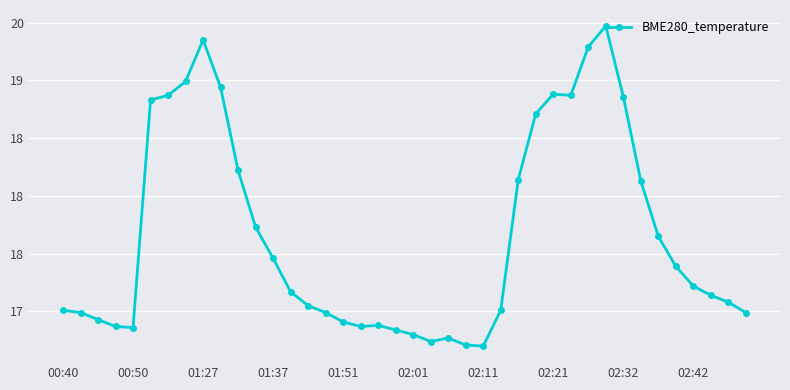

What is the sum of all values?

706.3